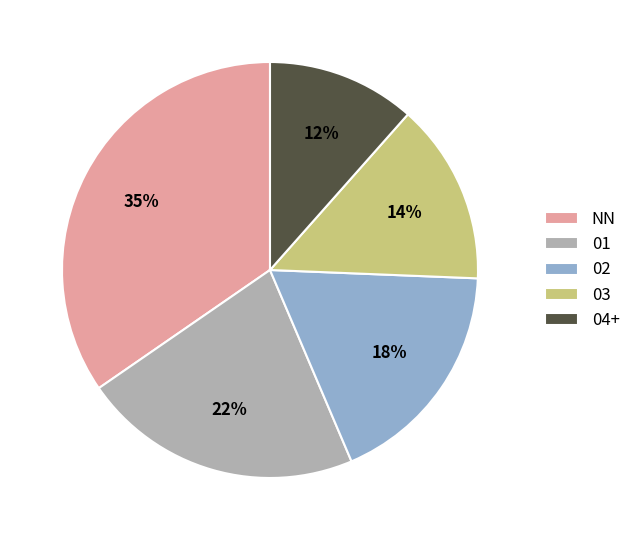

To the nearest percent, what is the average slice percentage?

20%